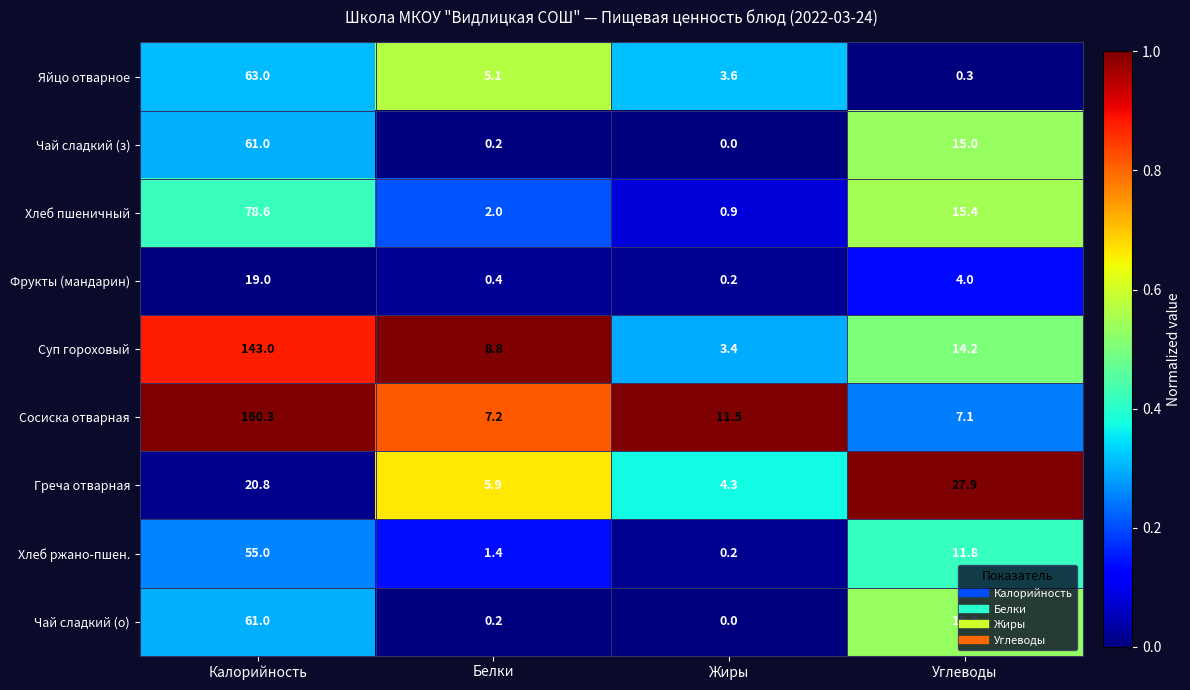

What is the difference between the maximum and second lowest values in the Сосиска отварная series?

153.1